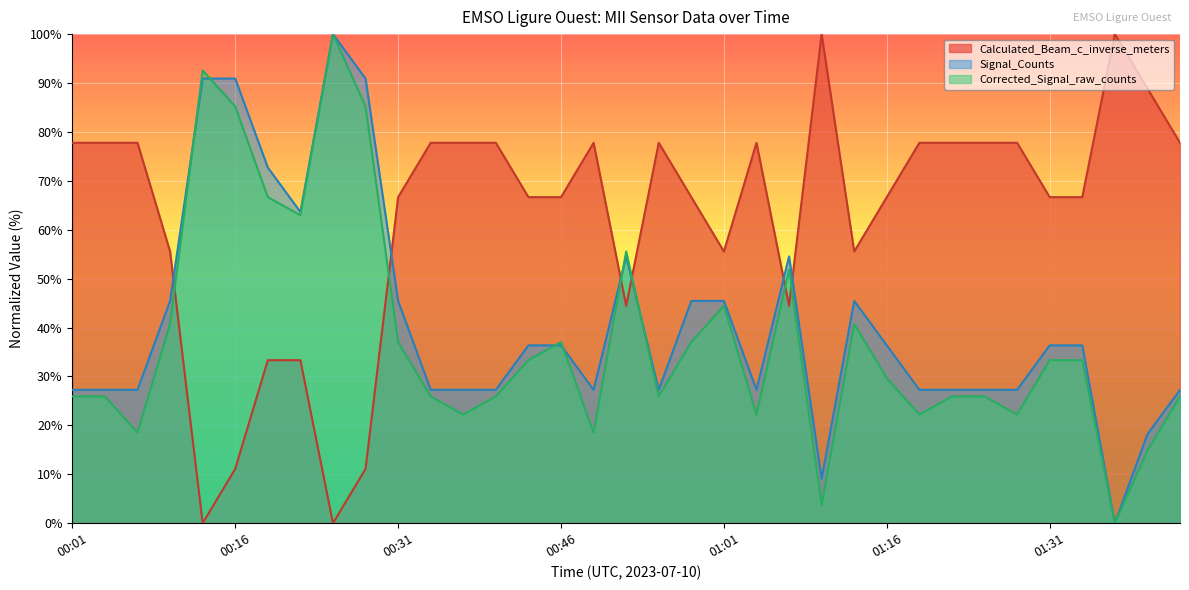

At how many categories does at least one series exceed 4?

35